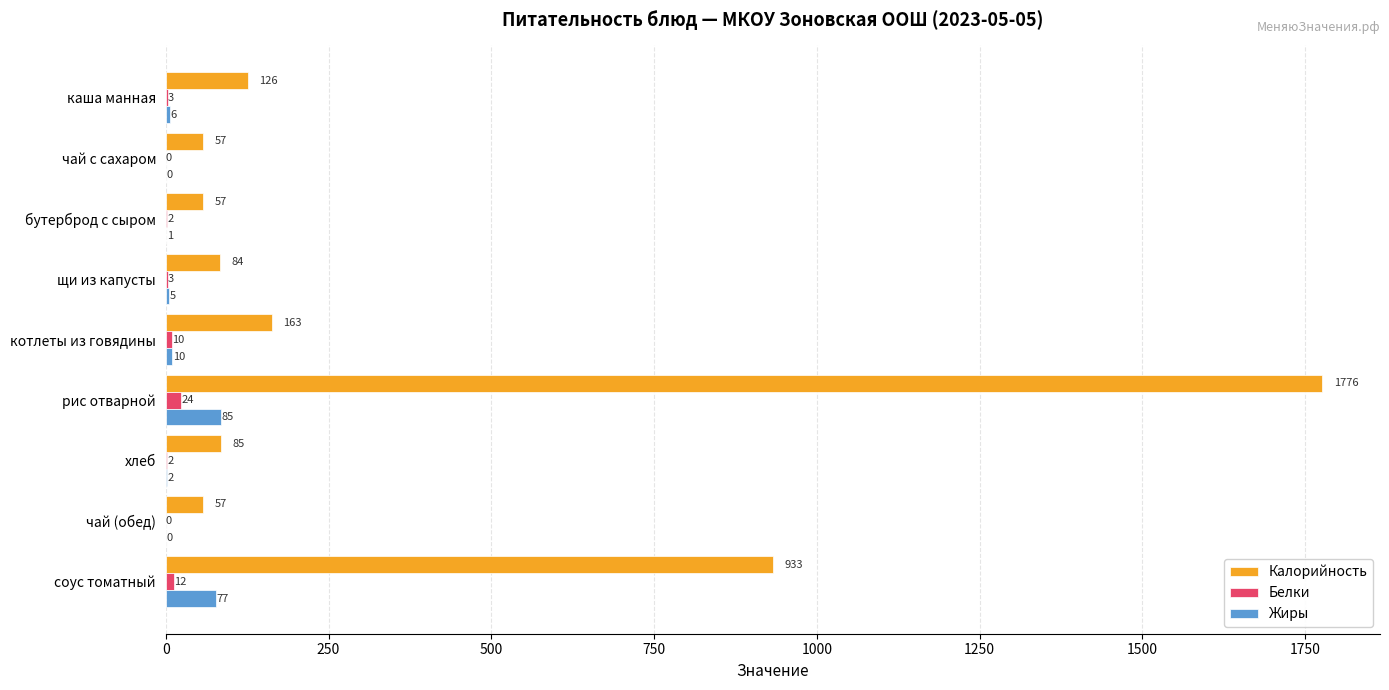

What is the total value across all series at чай с сахаром?

57